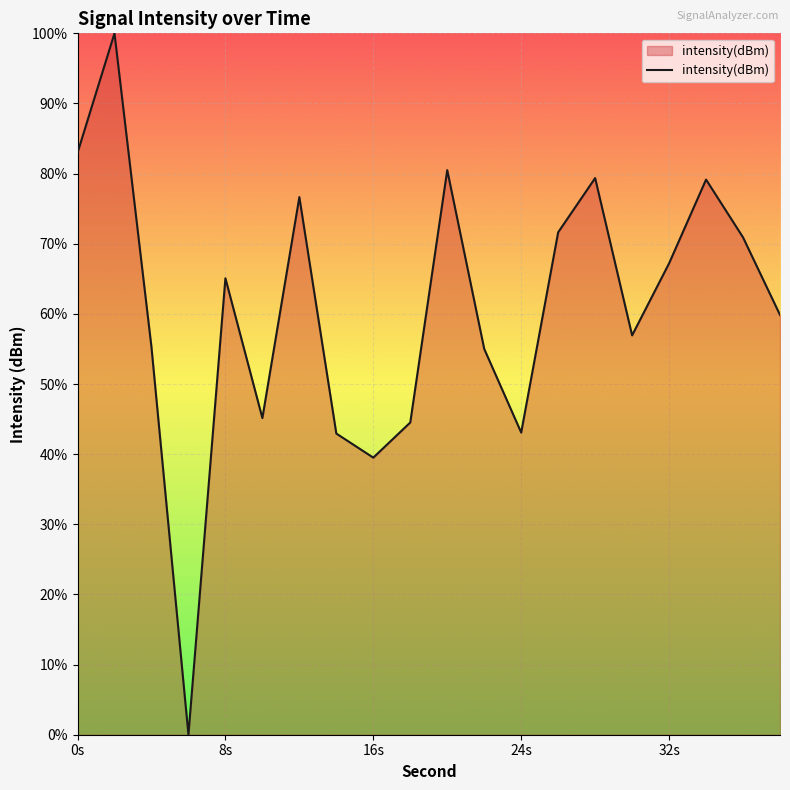

What is the difference between the maximum and minimum values?

100.0